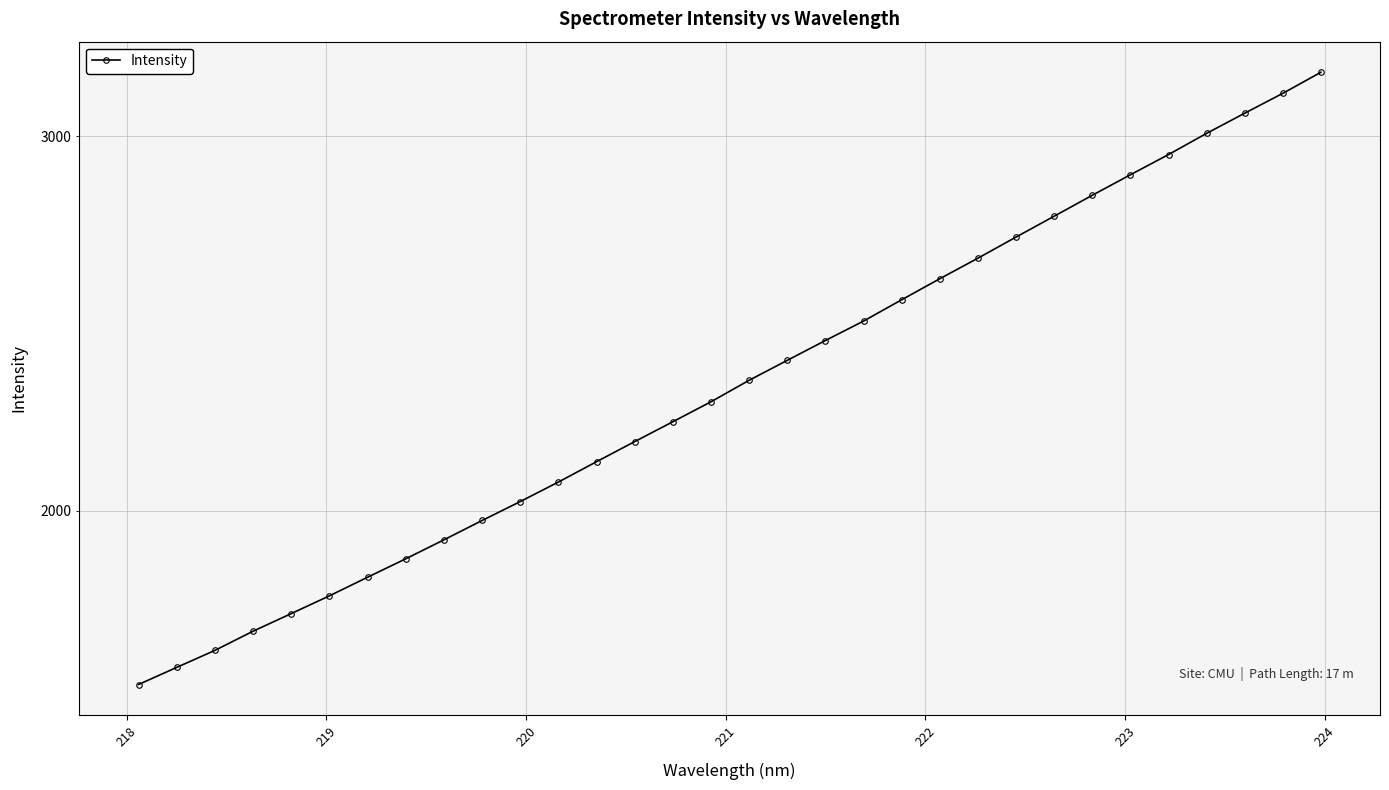

True or false: the data shows 778.7 at 220.

False